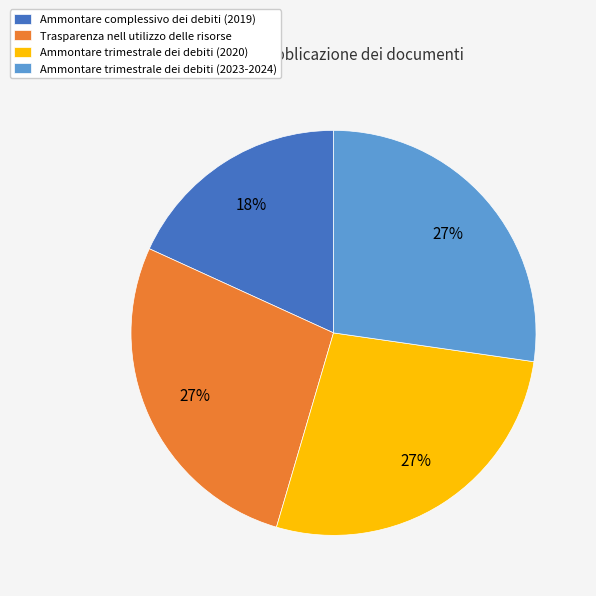

Count the number of slices in the pie.

4